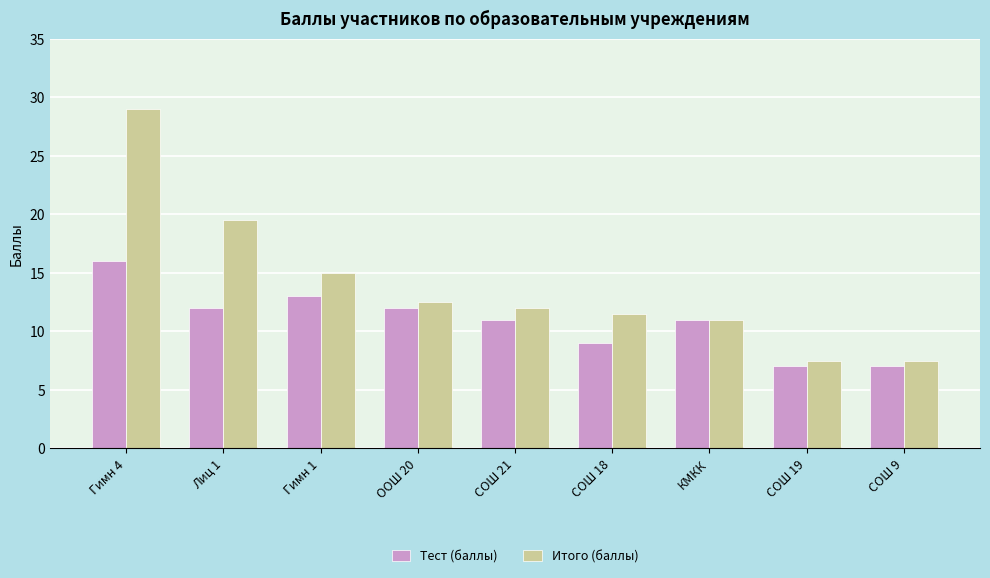

Reading left to right, list all the values displayed in this chart.

Тест (баллы): 16.0	12.0	13.0	12.0	11.0	9.0	11.0	7.0	7.0
Итого (баллы): 29.0	19.5	15.0	12.5	12.0	11.5	11.0	7.5	7.5